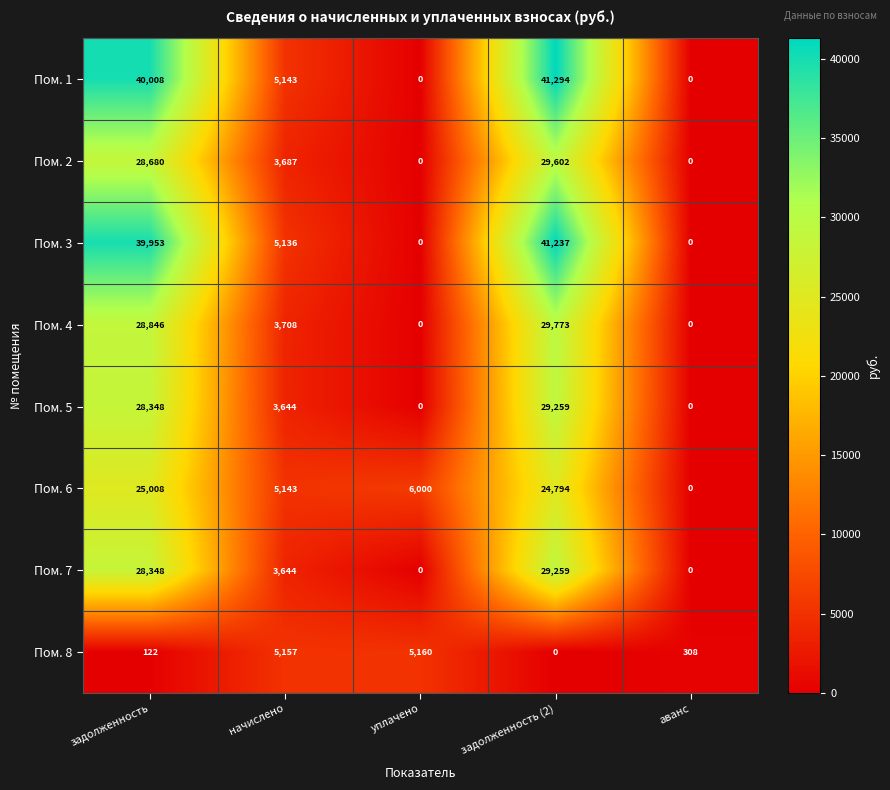

True or false: Пом. 1 has a value of 21630 at аванс.

False